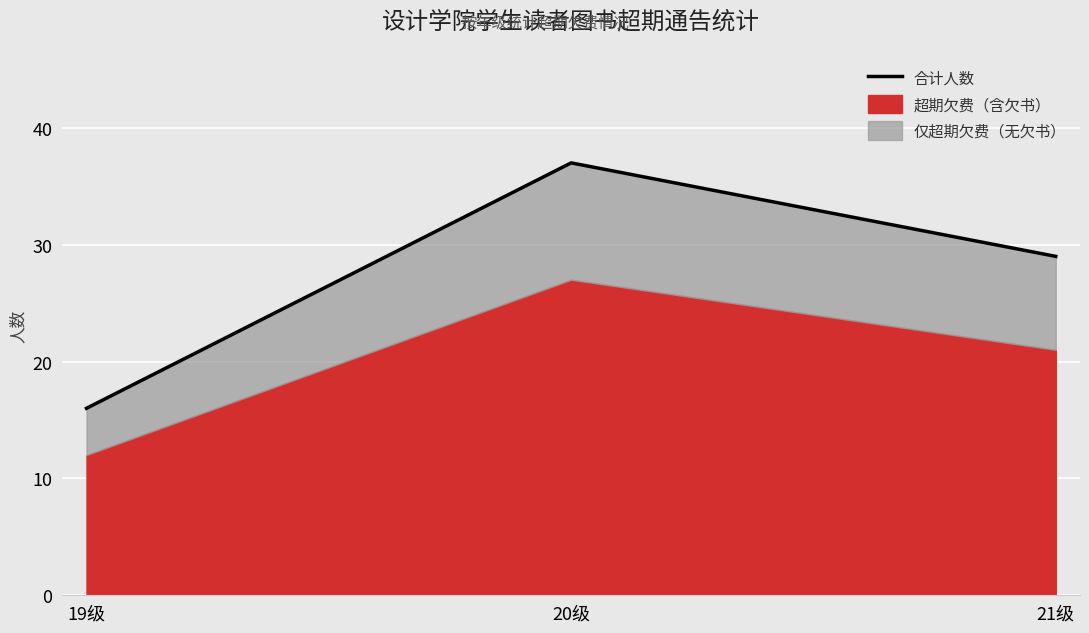

The value at 19级 is 16. True or false?

True